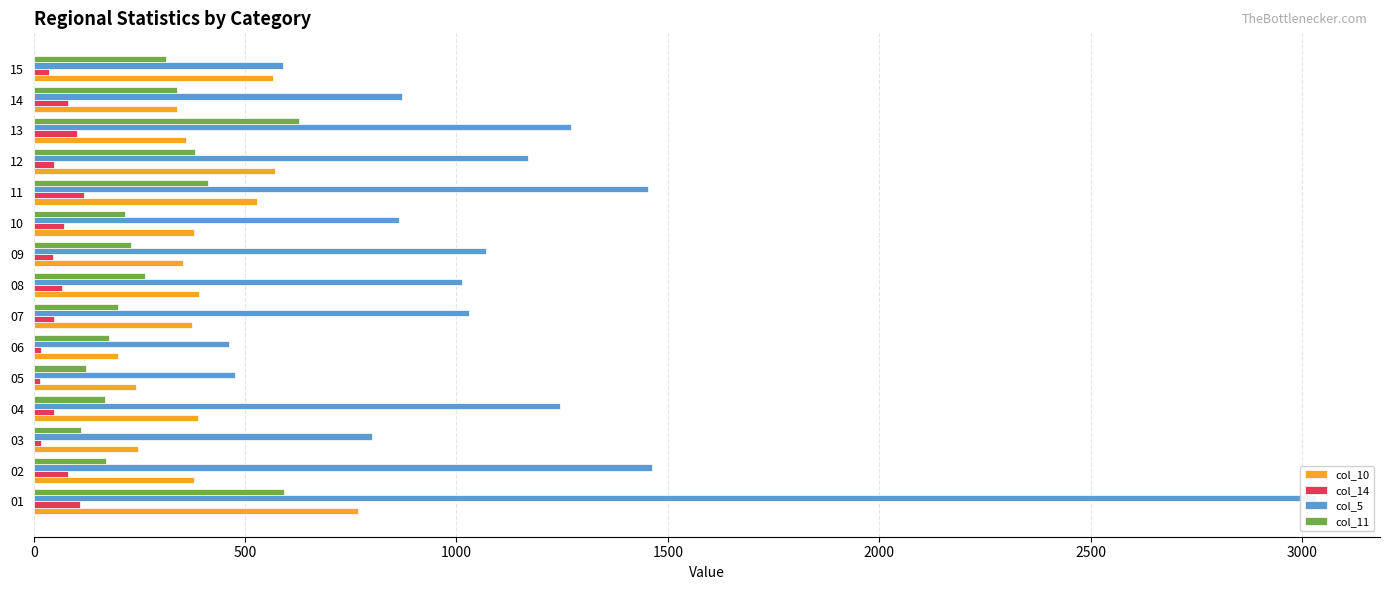

True or false: col_11 has a value of 230 at 04.

False